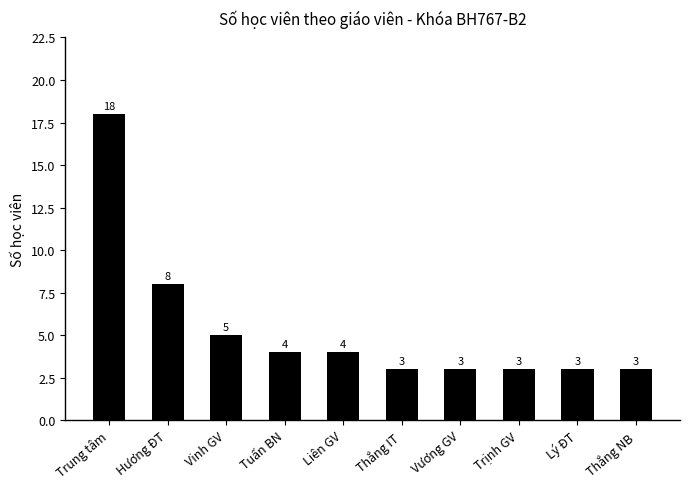

What is the label of the 7th bar from the right?

Tuấn BN